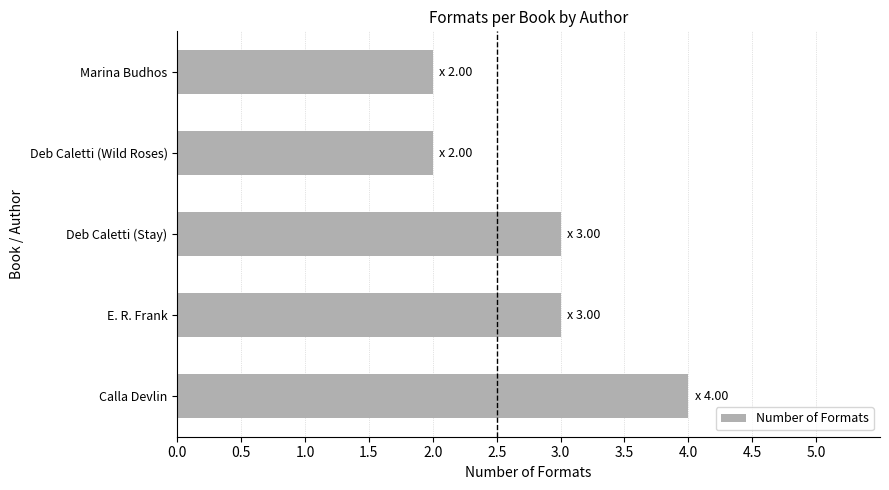

What is the sum of all values?

14